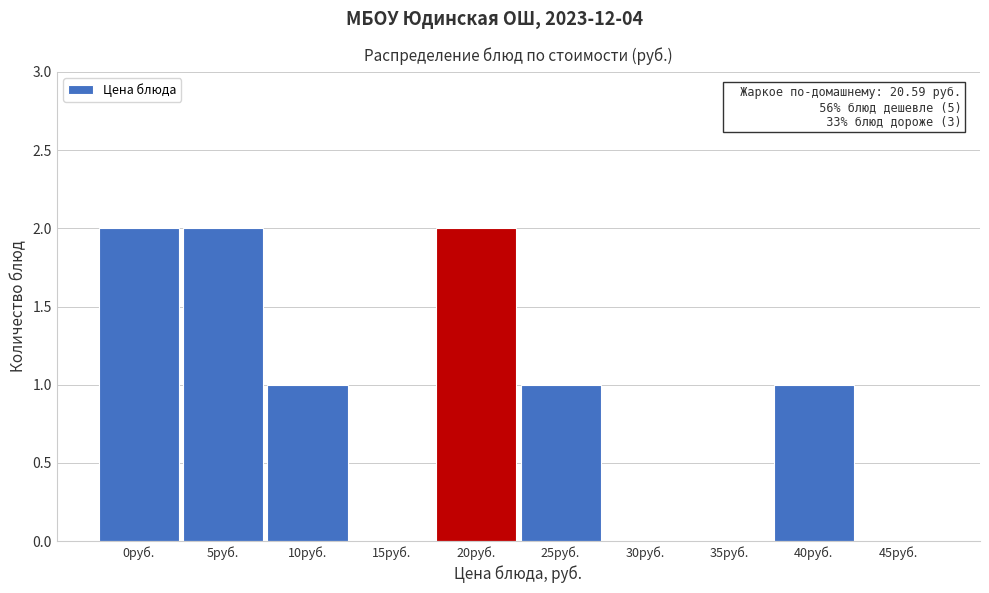

Reading right to left, what are all the values shown in this chart?

45руб.=0	40руб.=1	35руб.=0	30руб.=0	25руб.=1	20руб.=2	15руб.=0	10руб.=1	5руб.=2	0руб.=2